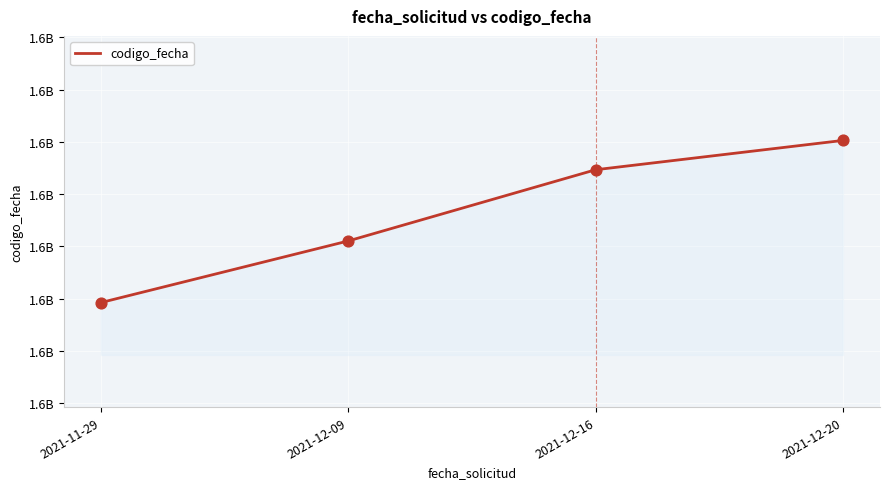

Which has a higher value, 2021-11-29 or 2021-12-20?

2021-12-20